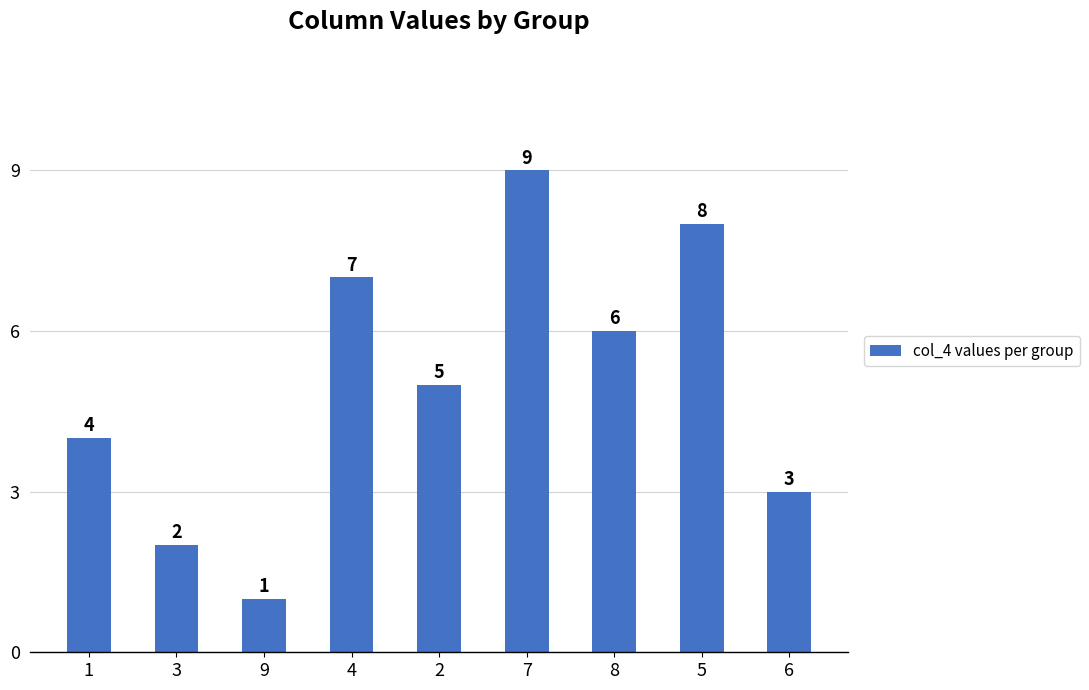

How many values are below 5?

4